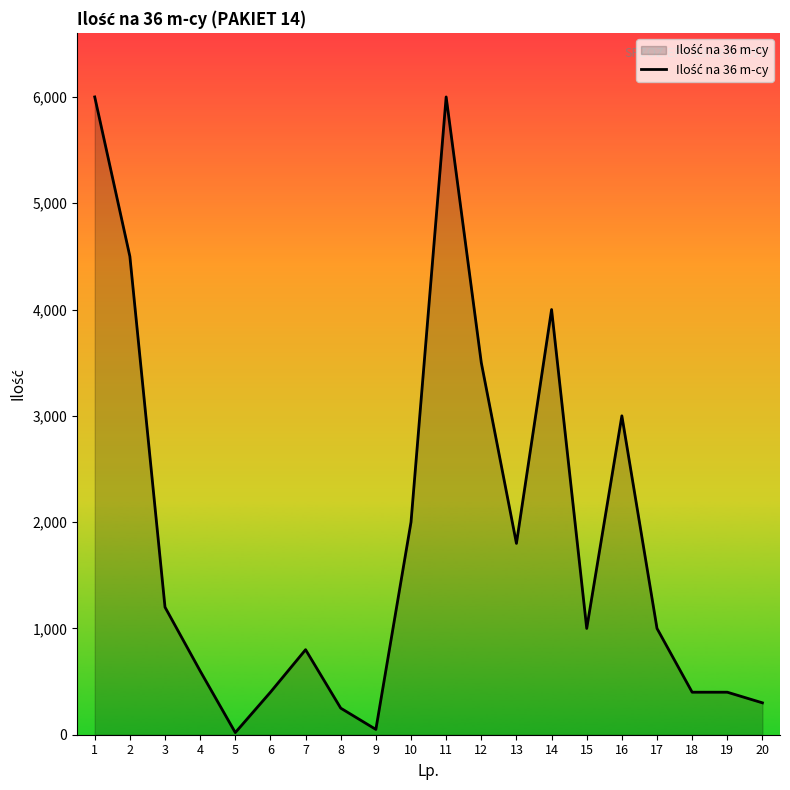

What is the sum of all values?

37220